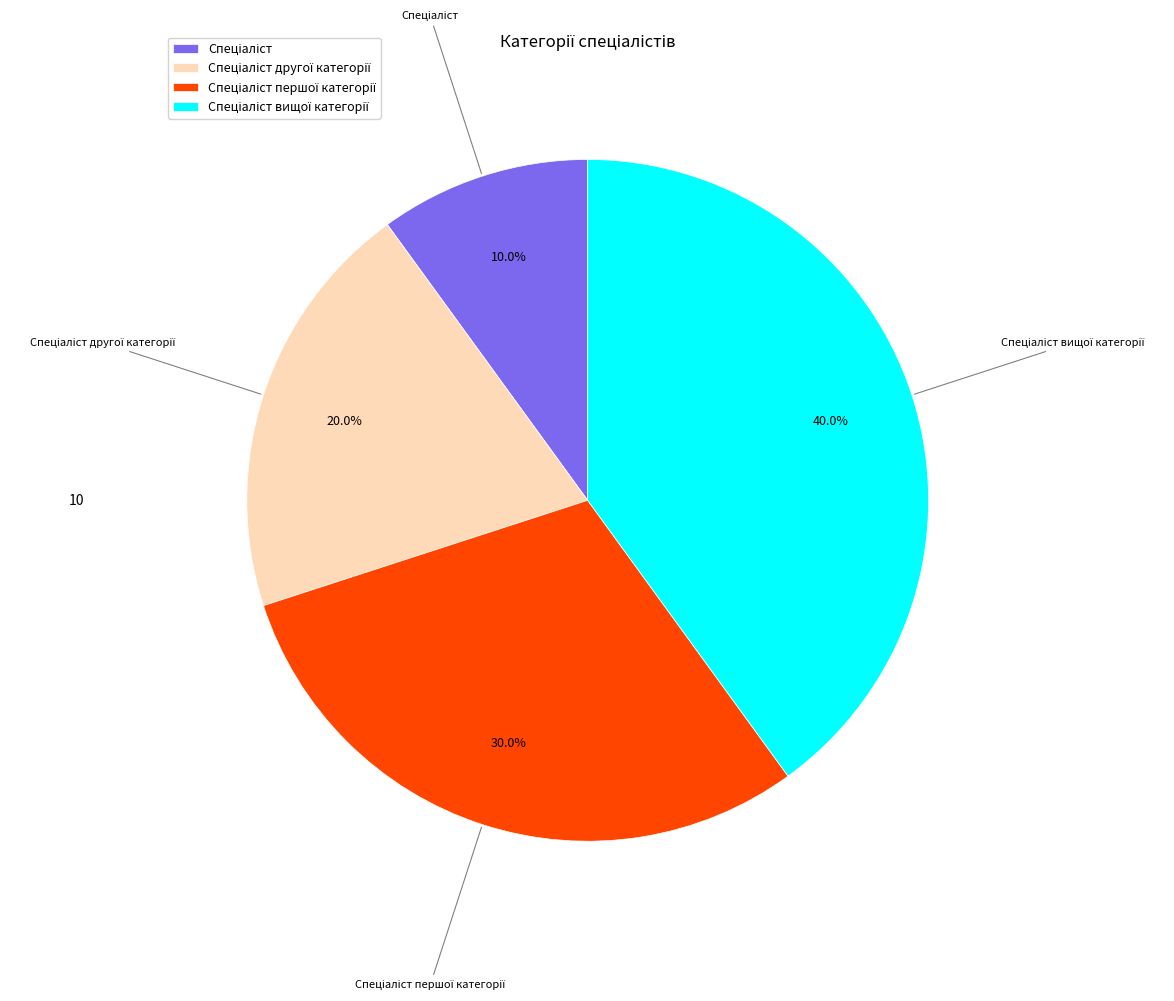

Is there a majority slice in this chart?

No